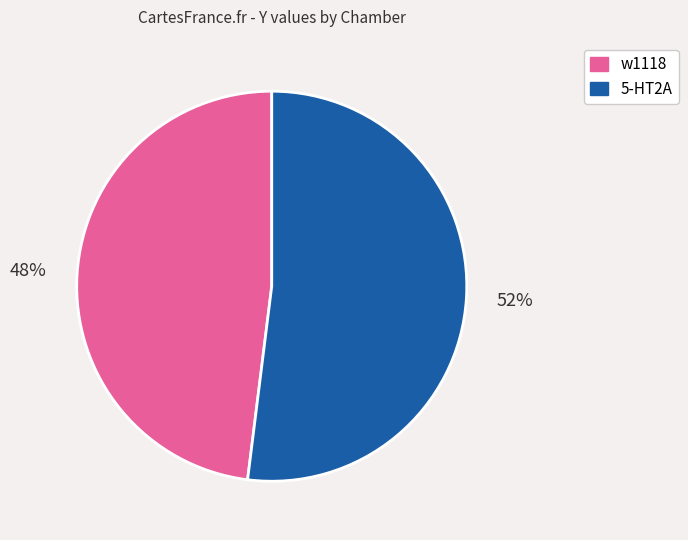

To the nearest percent, what is the average slice percentage?

50%